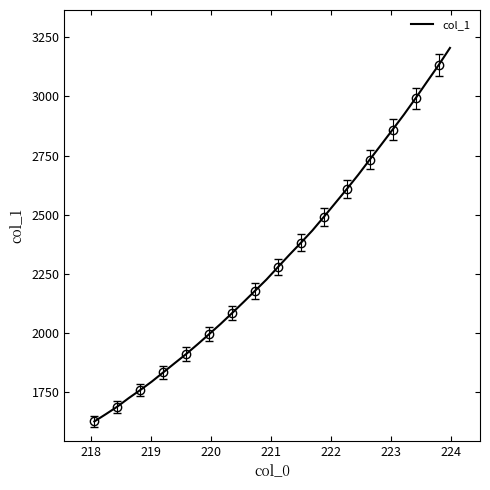

What is the minimum value for col_1?

1626.1